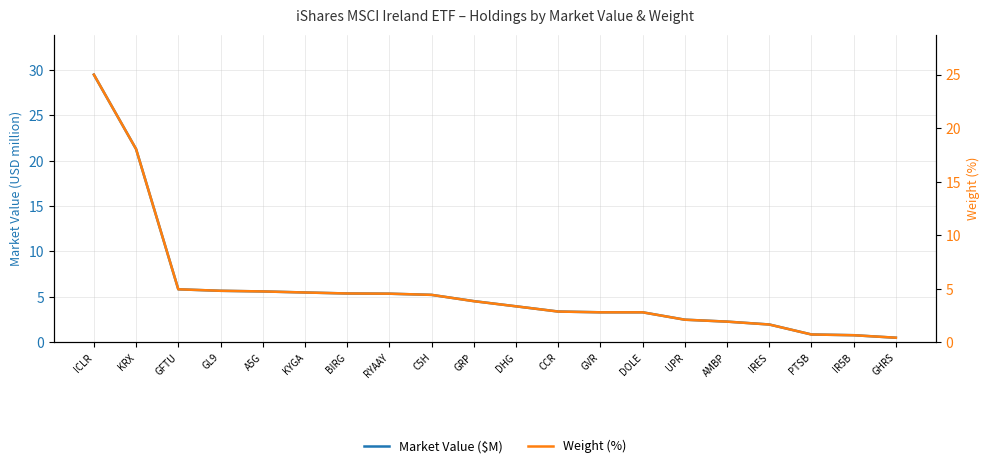

List the labels in order of Market Value ($M) value, smallest first.

GHRS, IR5B, PTSB, IRES, AMBP, UPR, DOLE, GVR, CCR, DHG, GRP, C5H, RYAAY, BIRG, KYGA, A5G, GL9, GFTU, KRX, ICLR